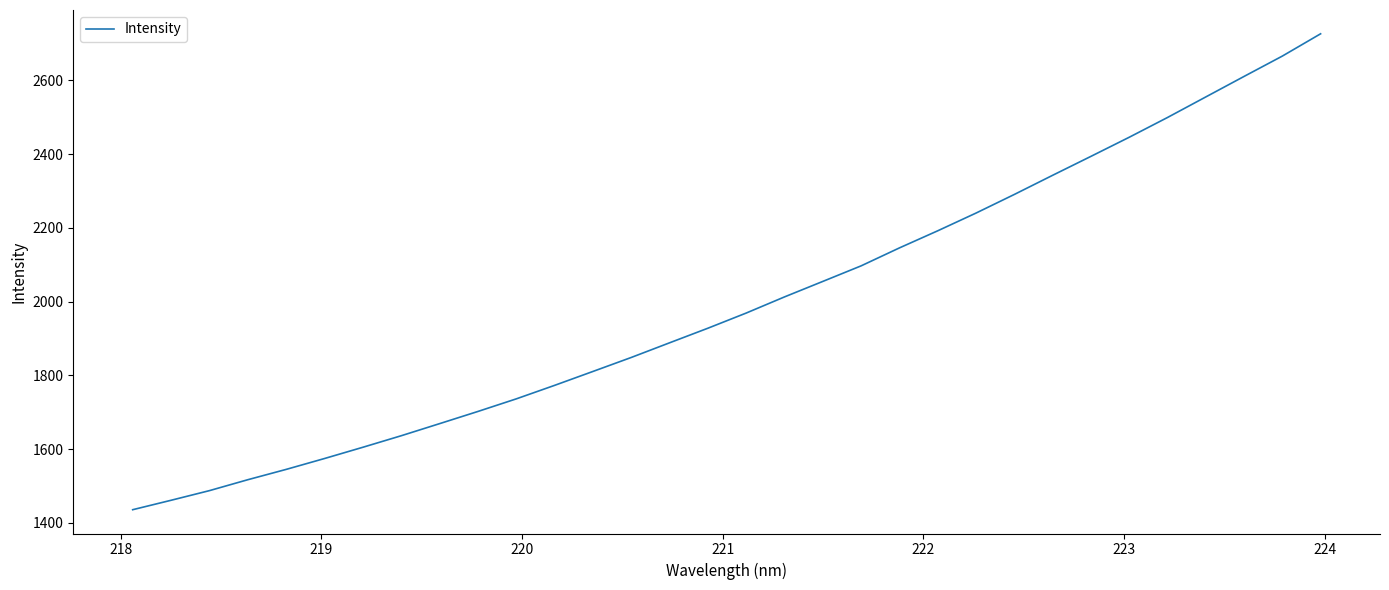

What is the difference between the maximum and minimum values?

1291.0